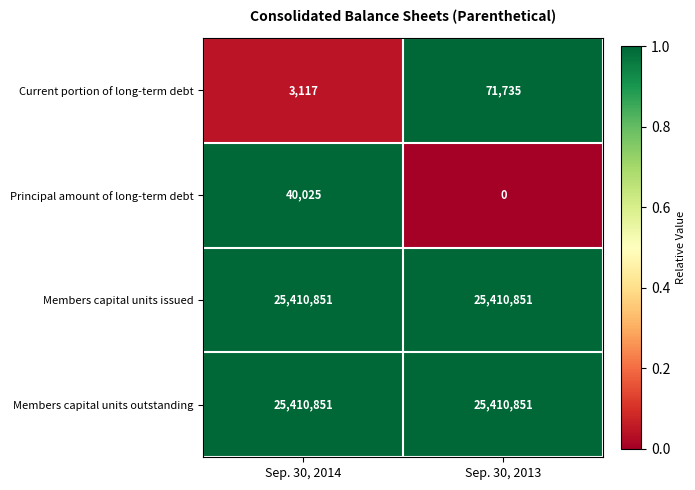

Which series changed the most between Sep. 30, 2014 and Sep. 30, 2013?

Current portion of long-term debt